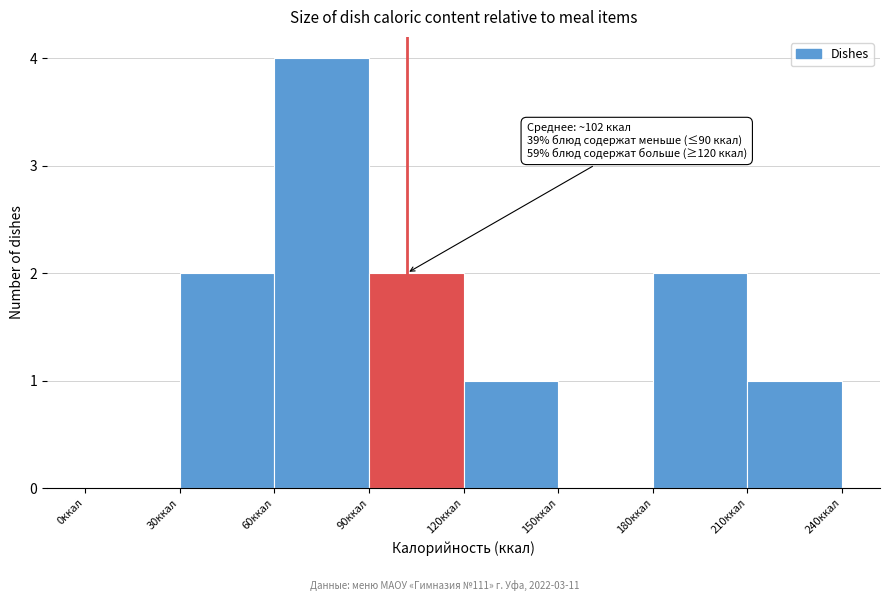

Which range on the x-axis has the tallest bar?

60 to 90